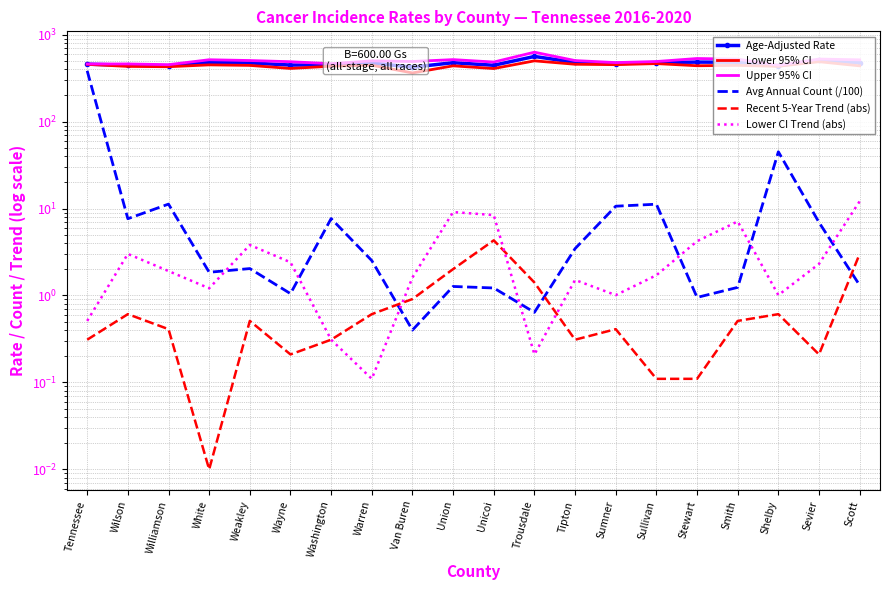

Rank the categories by Age-Adjusted Rate value from highest to lowest.

Trousdale, Sevier, Stewart, Smith, White, Tipton, Sullivan, Union, Scott, Weakley, Warren, Sumner, Tennessee, Washington, Wayne, Wilson, Unicoi, Williamson, Shelby, Van Buren